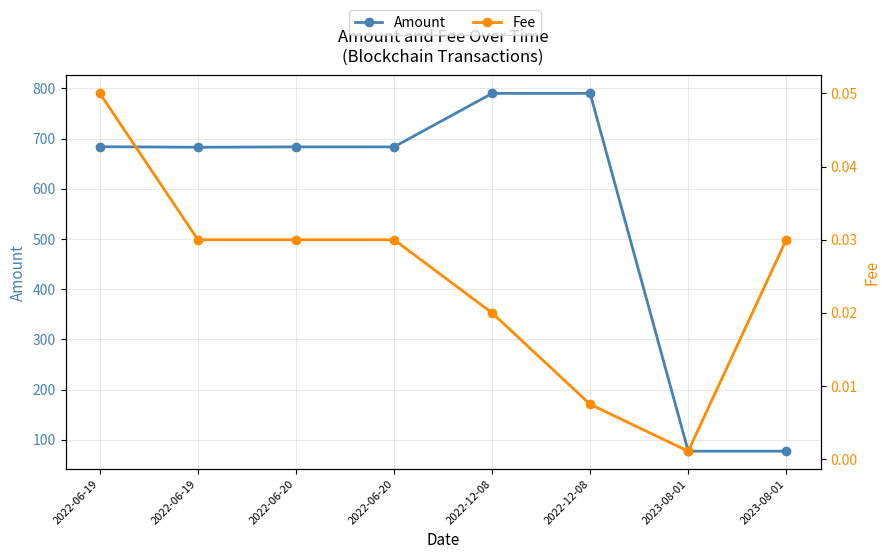

What is the maximum value shown in the chart?

790.2